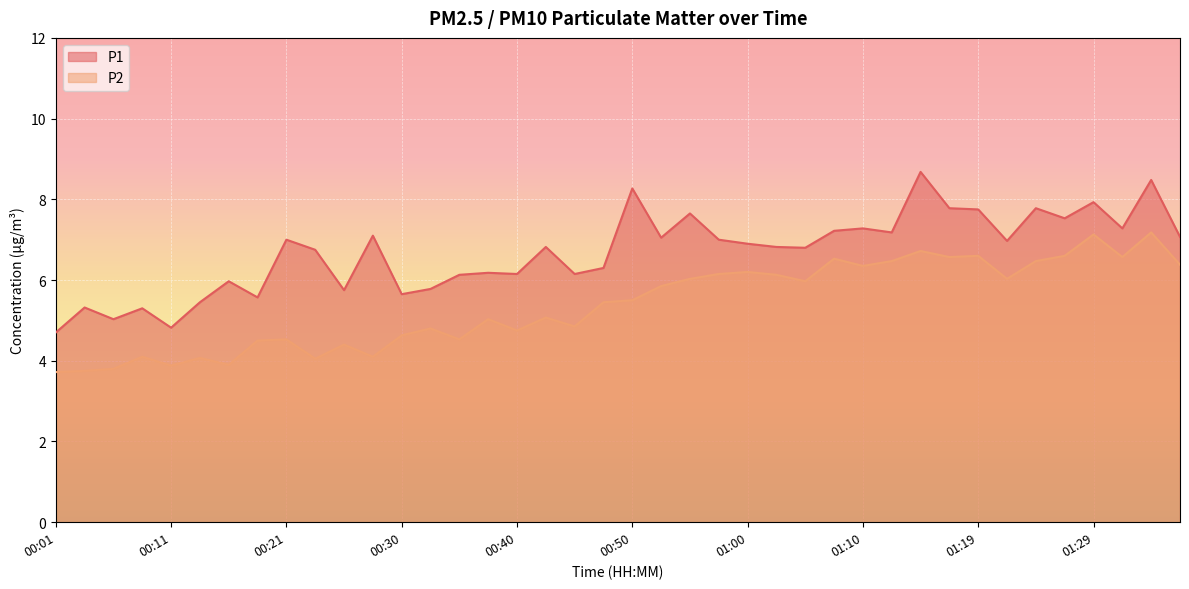

What is the label of the 28th point from the right?

00:30